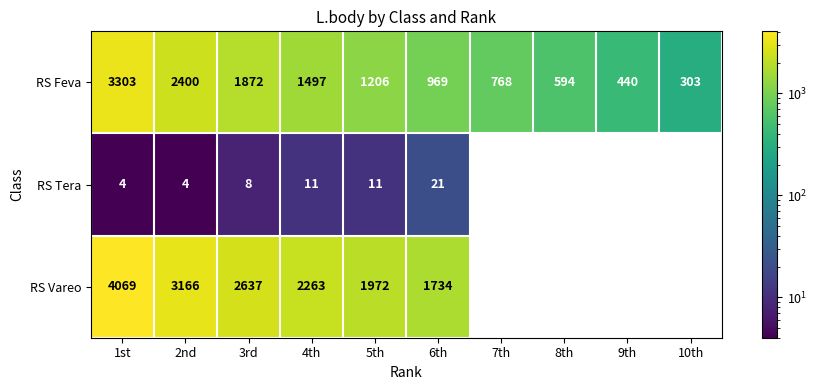

Where is RS Feva nearest to the value 1803?

3rd